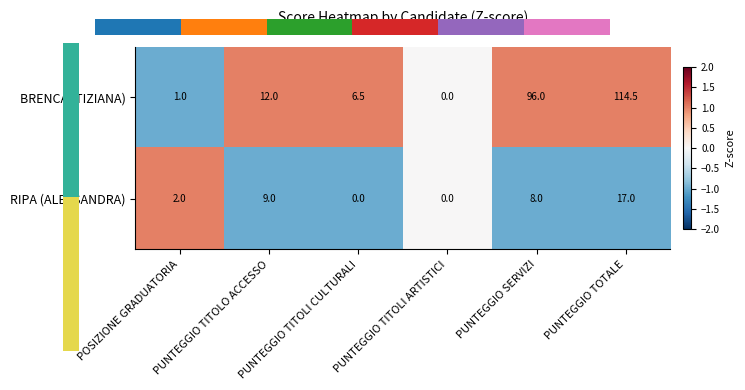

What is the difference between the maximum and minimum values in the RIPA (ALESSANDRA) series?

17.0